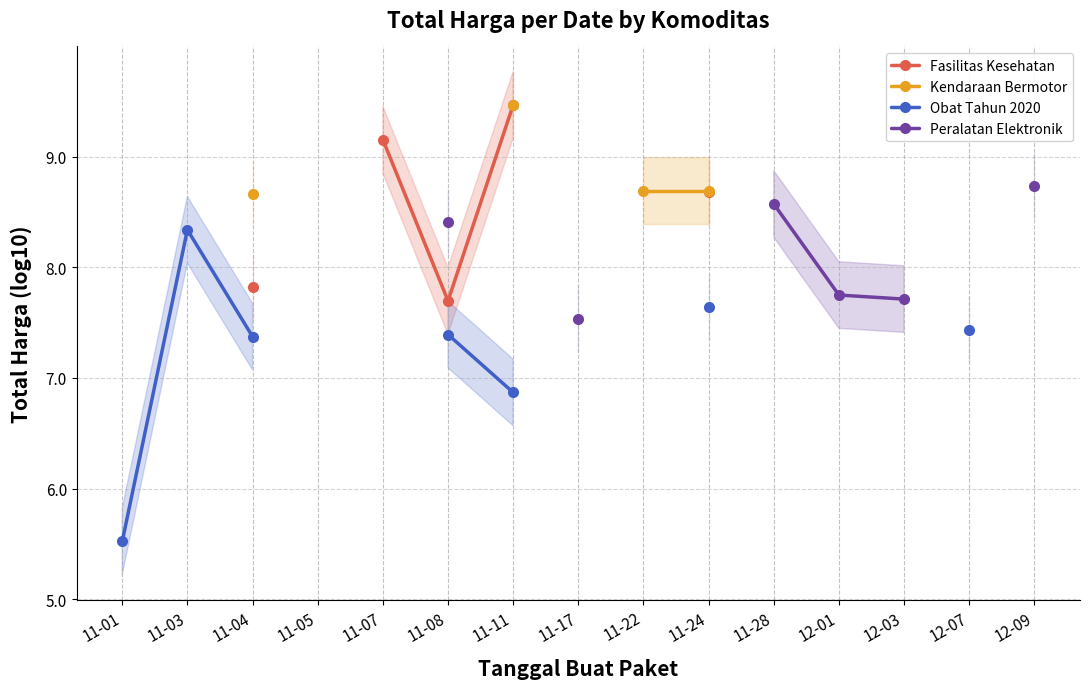

What is the smallest value displayed?

5.5